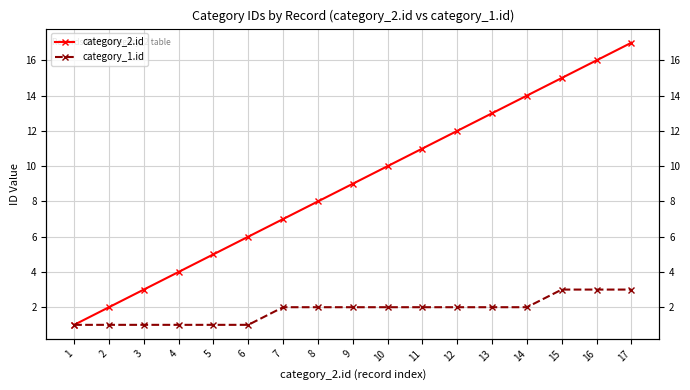

Rank the series by their average value, from lowest to highest.

category_1.id, category_2.id